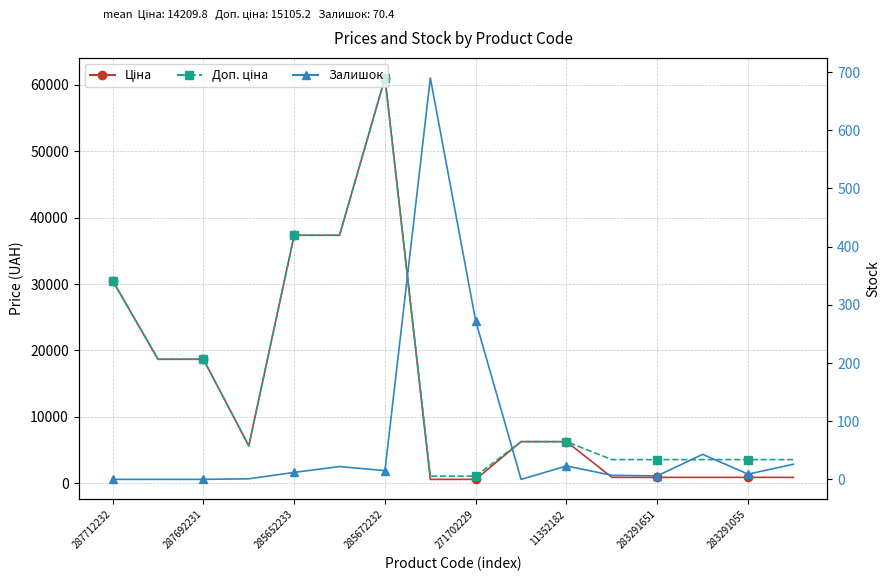

What is the value of the Ціна point at the 16th from the left?

889.9